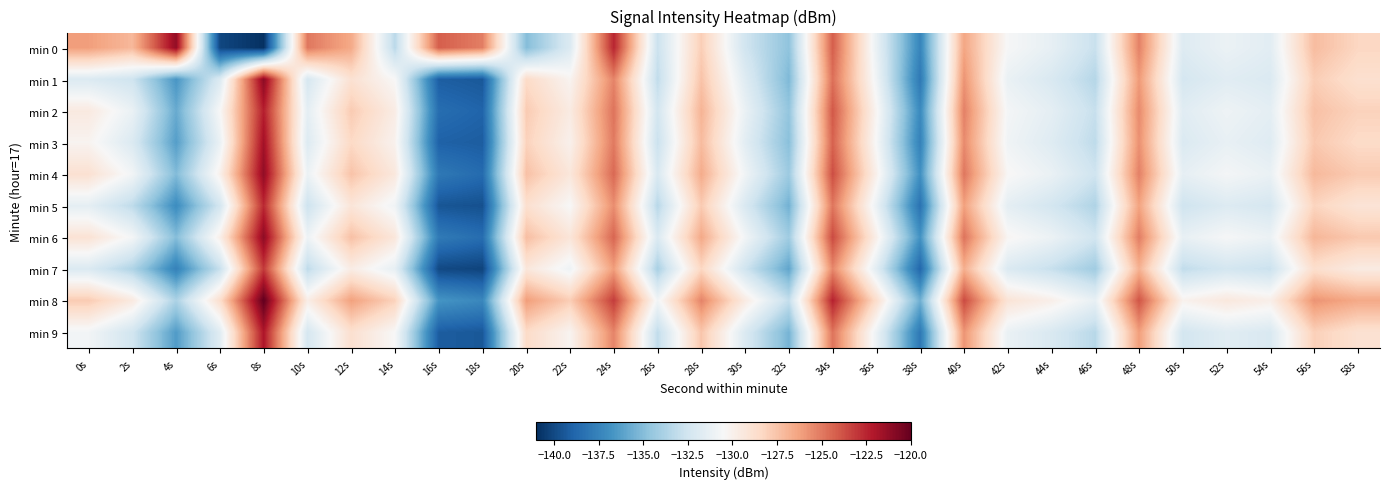

Reading left to right, list all the values displayed in this chart.

min 0: 0s=-126.1	2s=-127.1	4s=-121.2	6s=-140.1	8s=-140.9	10s=-124.9	12s=-126.5	14s=-133.3	16s=-124.2	18s=-125.2	20s=-135.0	22s=-132.0	24s=-122.5	26s=-132.8	28s=-127.9	30s=-132.5	32s=-134.7	34s=-124.2	36s=-131.3	38s=-137.4	40s=-126.4	42s=-130.6	44s=-131.4	46s=-132.8	48s=-125.2	50s=-131.9	52s=-131.1	54s=-131.6	56s=-127.2	58s=-128.3
min 1: 0s=-132.0	2s=-132.6	4s=-136.6	6s=-132.0	8s=-121.0	10s=-132.3	12s=-128.9	14s=-130.5	16s=-139.1	18s=-139.4	20s=-128.5	22s=-130.2	24s=-125.3	26s=-133.1	28s=-127.5	30s=-131.8	32s=-135.2	34s=-124.7	36s=-130.9	38s=-138.0	40s=-125.8	42s=-131.2	44s=-132.1	46s=-133.5	48s=-126.0	50s=-132.3	52s=-131.7	54s=-132.0	56s=-127.9	58s=-128.8
min 2: 0s=-129.5	2s=-131.2	4s=-135.8	6s=-130.5	8s=-122.3	10s=-131.5	12s=-127.8	14s=-129.7	16s=-138.5	18s=-138.9	20s=-127.8	22s=-129.6	24s=-124.8	26s=-132.4	28s=-126.9	30s=-131.2	32s=-134.6	34s=-124.0	36s=-130.3	38s=-137.2	40s=-125.2	42s=-130.7	44s=-131.5	46s=-132.9	48s=-125.5	50s=-131.7	52s=-131.0	54s=-131.5	56s=-127.4	58s=-128.1
min 3: 0s=-130.2	2s=-132.0	4s=-136.3	6s=-131.2	8s=-121.7	10s=-131.9	12s=-128.4	14s=-130.1	16s=-139.0	18s=-139.2	20s=-128.1	22s=-130.0	24s=-125.0	26s=-132.8	28s=-127.2	30s=-131.6	32s=-134.9	34s=-124.3	36s=-130.6	38s=-137.6	40s=-125.5	42s=-130.9	44s=-131.8	46s=-133.2	48s=-125.7	50s=-132.0	52s=-131.3	54s=-131.8	56s=-127.7	58s=-128.5
min 4: 0s=-128.9	2s=-130.8	4s=-135.1	6s=-130.0	8s=-121.2	10s=-131.1	12s=-127.5	14s=-129.4	16s=-138.0	18s=-138.6	20s=-127.4	22s=-129.3	24s=-124.5	26s=-132.1	28s=-126.6	30s=-130.9	32s=-134.3	34s=-123.7	36s=-130.0	38s=-136.9	40s=-124.9	42s=-130.4	44s=-131.2	46s=-132.6	48s=-125.2	50s=-131.4	52s=-130.7	54s=-131.2	56s=-127.1	58s=-127.8
min 5: 0s=-131.5	2s=-133.2	4s=-137.1	6s=-132.4	8s=-122.6	10s=-132.7	12s=-129.2	14s=-130.9	16s=-139.5	18s=-139.7	20s=-128.8	22s=-130.5	24s=-125.6	26s=-133.4	28s=-127.8	30s=-132.1	32s=-135.5	34s=-124.9	36s=-131.2	38s=-138.3	40s=-126.2	42s=-131.5	44s=-132.4	46s=-133.7	48s=-126.3	50s=-132.6	52s=-131.9	54s=-132.3	56s=-128.2	58s=-129.1
min 6: 0s=-129.0	2s=-130.7	4s=-135.0	6s=-129.9	8s=-121.1	10s=-131.0	12s=-127.4	14s=-129.3	16s=-137.9	18s=-138.5	20s=-127.3	22s=-129.2	24s=-124.4	26s=-132.0	28s=-126.5	30s=-130.8	32s=-134.2	34s=-123.6	36s=-129.9	38s=-136.8	40s=-124.8	42s=-130.3	44s=-131.1	46s=-132.5	48s=-125.1	50s=-131.3	52s=-130.6	54s=-131.1	56s=-127.0	58s=-127.7
min 7: 0s=-132.0	2s=-133.7	4s=-137.6	6s=-132.9	8s=-123.1	10s=-133.2	12s=-129.7	14s=-131.4	16s=-140.0	18s=-140.2	20s=-129.3	22s=-131.0	24s=-126.1	26s=-133.9	28s=-128.3	30s=-132.6	32s=-136.0	34s=-125.4	36s=-131.7	38s=-138.8	40s=-126.7	42s=-132.0	44s=-132.9	46s=-134.2	48s=-126.8	50s=-133.1	52s=-132.4	54s=-132.8	56s=-128.7	58s=-129.6
min 8: 0s=-127.8	2s=-129.5	4s=-133.8	6s=-128.7	8s=-119.9	10s=-129.8	12s=-126.2	14s=-128.1	16s=-136.7	18s=-137.3	20s=-126.1	22s=-127.9	24s=-123.2	26s=-130.8	28s=-125.3	30s=-129.6	32s=-133.0	34s=-122.4	36s=-128.7	38s=-135.6	40s=-123.6	42s=-129.1	44s=-129.9	46s=-131.3	48s=-123.9	50s=-130.1	52s=-129.4	54s=-129.9	56s=-125.8	58s=-126.5
min 9: 0s=-130.8	2s=-132.5	4s=-136.4	6s=-131.7	8s=-122.0	10s=-132.3	12s=-128.8	14s=-130.5	16s=-139.2	18s=-139.4	20s=-128.5	22s=-130.2	24s=-125.3	26s=-133.1	28s=-127.6	30s=-132.0	32s=-135.4	34s=-124.8	36s=-131.1	38s=-138.0	40s=-125.8	42s=-131.2	44s=-132.1	46s=-133.4	48s=-126.1	50s=-132.4	52s=-131.7	54s=-132.1	56s=-128.0	58s=-128.9